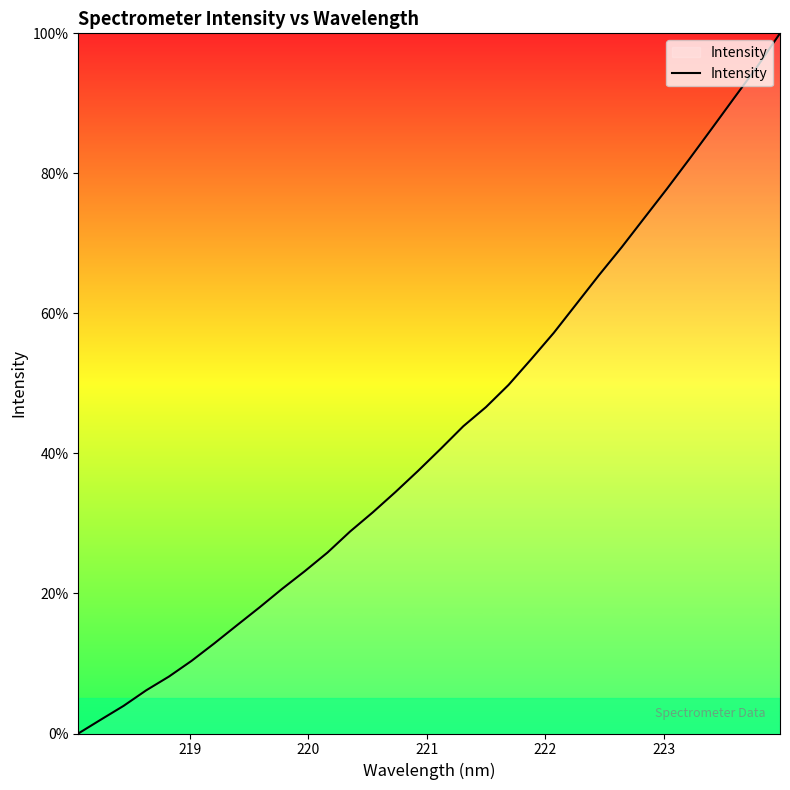

How many lines are shown in the chart?

1